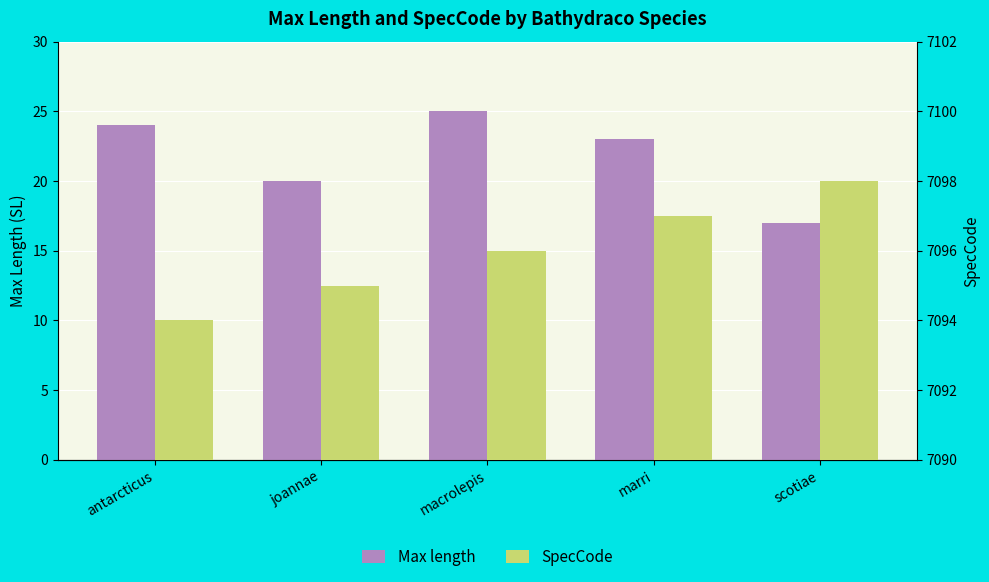

What is the sum of the SpecCode values at macrolepis and antarcticus?

14190